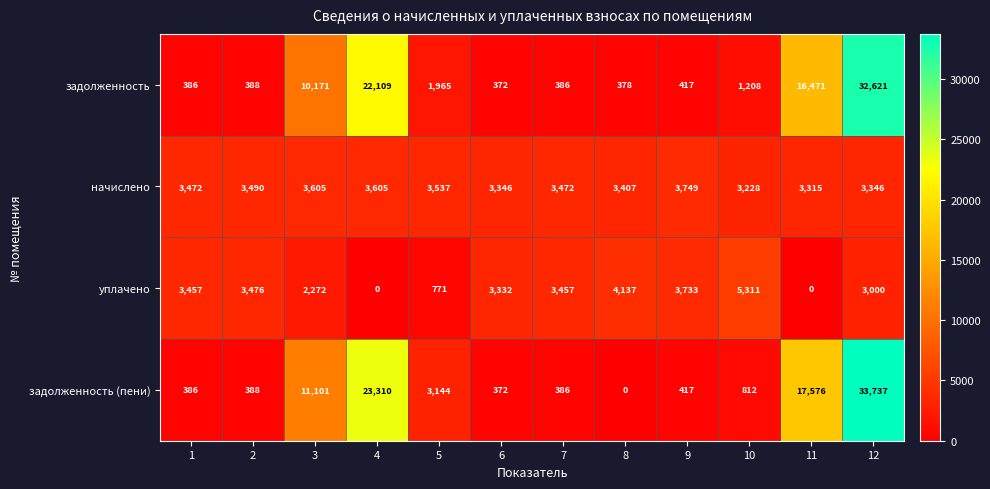

Which series changed the most between 4 and 5?

задолженность (пени)